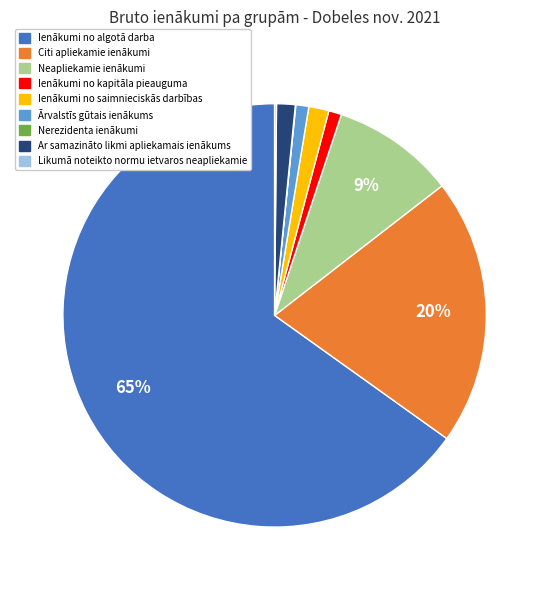

True or false: Ienākumi no algotā darba accounts for 50% of the total.

False